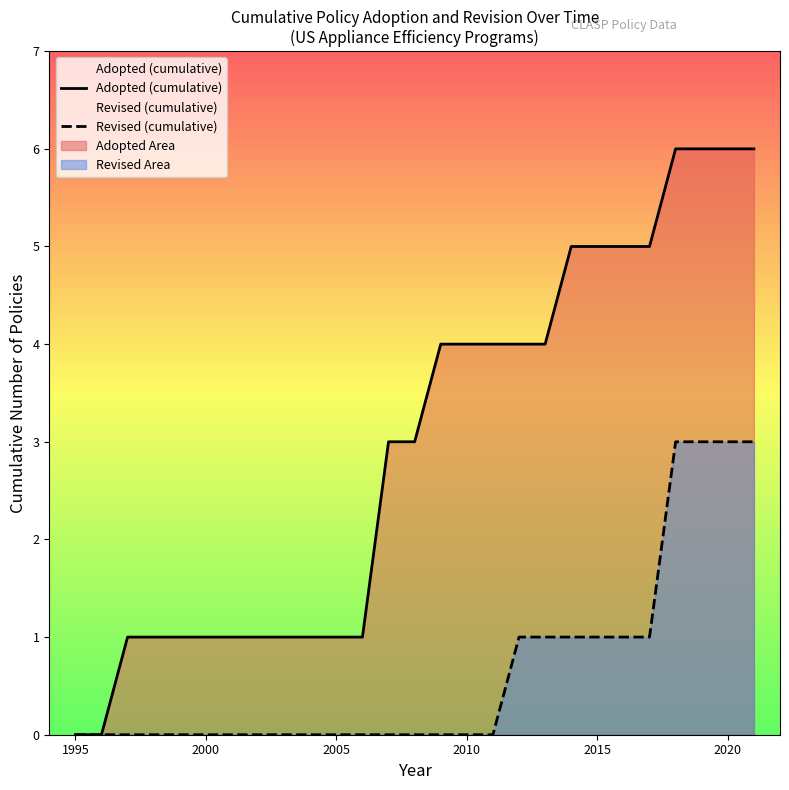

List the series in order of their peak value, lowest first.

Revised (cumulative), Adopted (cumulative)